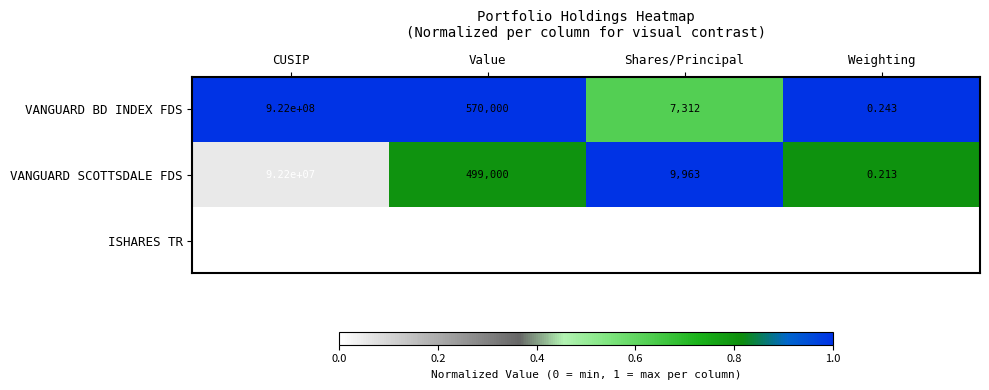

At which label is VANGUARD SCOTTSDALE FDS closest to 46100000?

Value